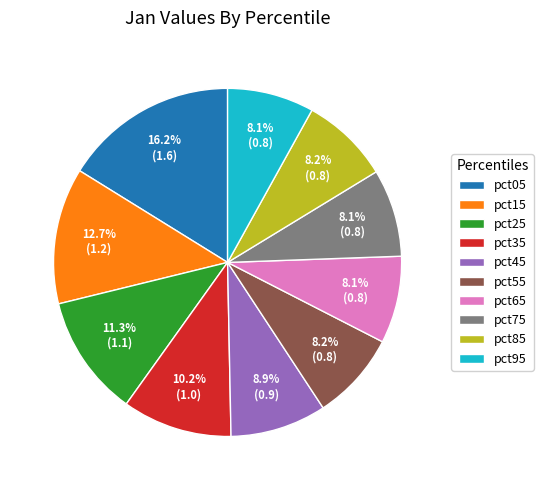

To the nearest percent, what portion does pct95 represent?

8%